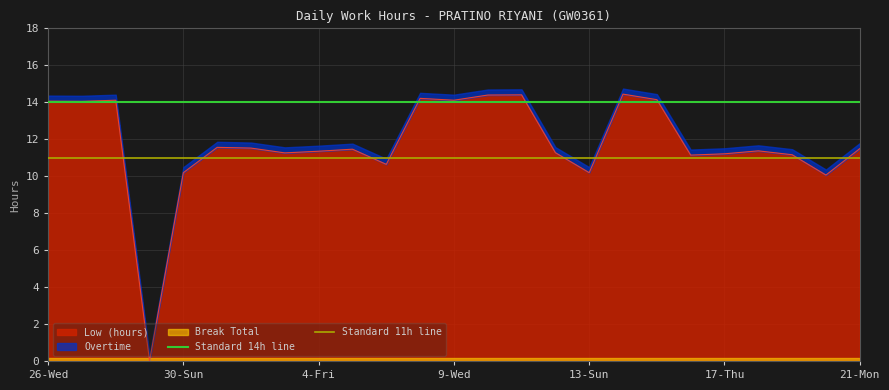

What is the maximum value for Low (hours)?

14.4